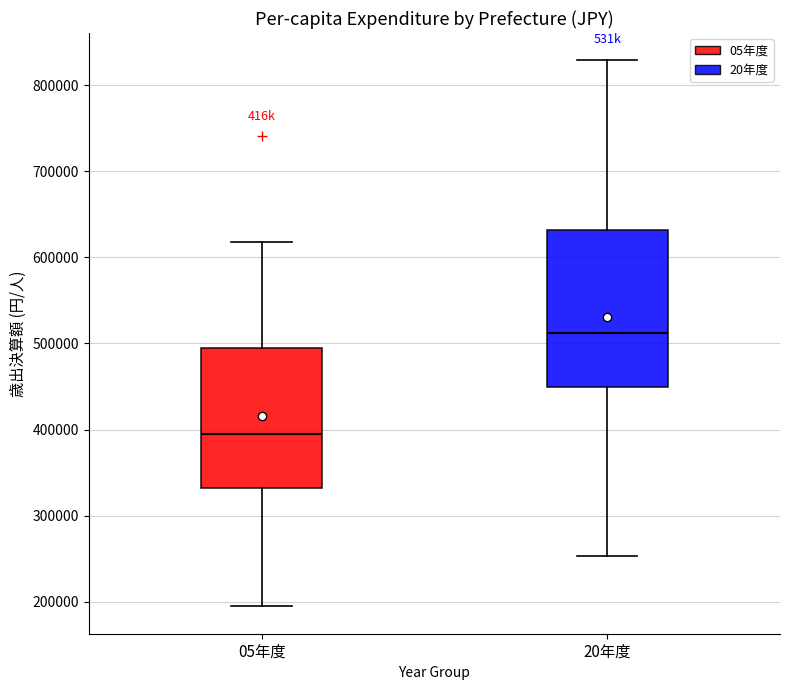

Comparing the boxes themselves (not the whiskers), which one is the tallest?

20年度